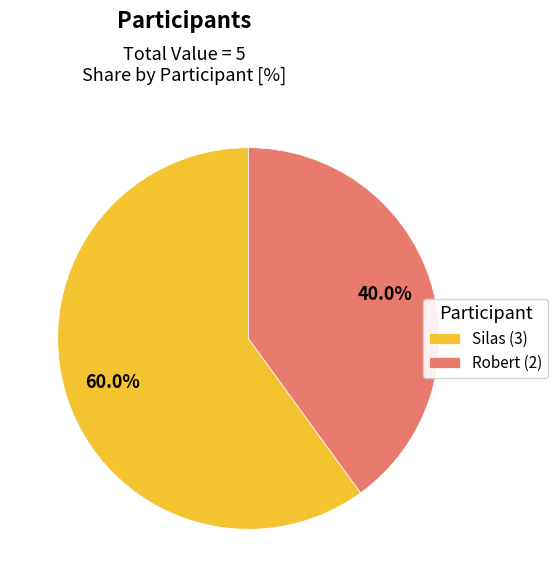

True or false: Robert accounts for 49% of the total.

False